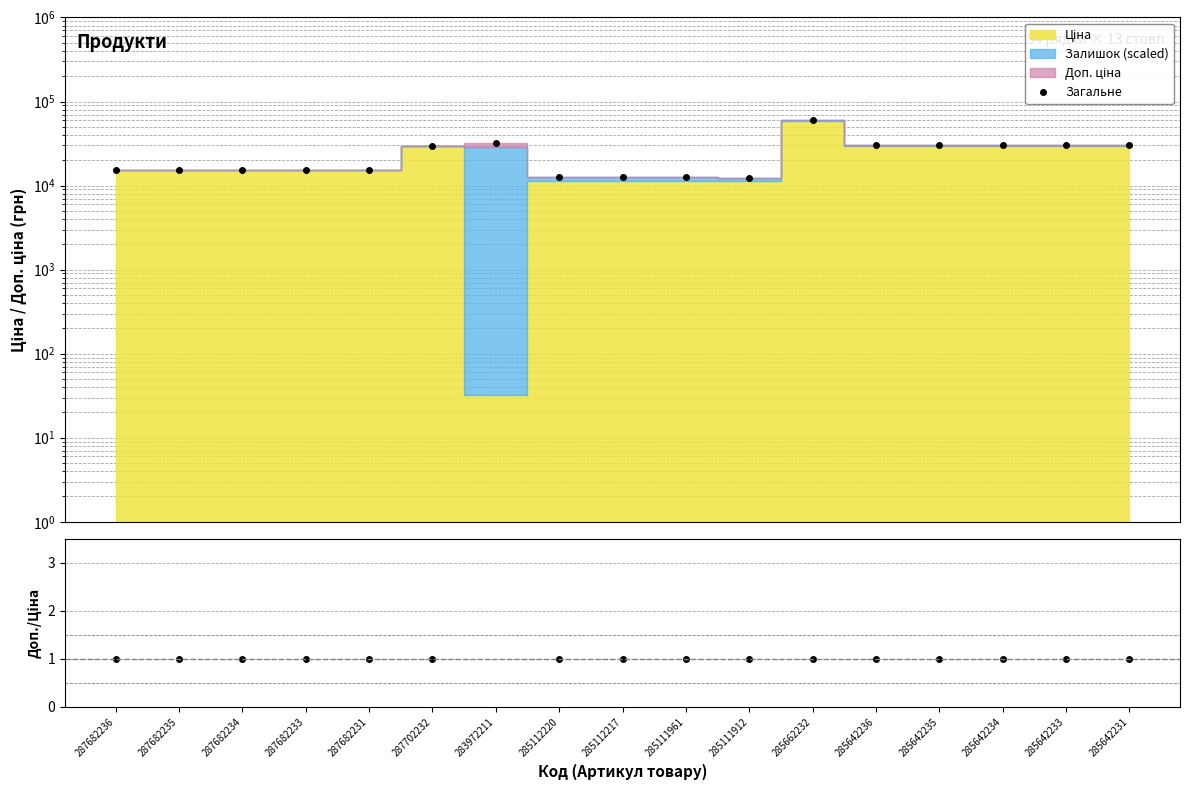

The value of Доп.ціна / Ціна at 285642235 is 0.5. True or false?

False